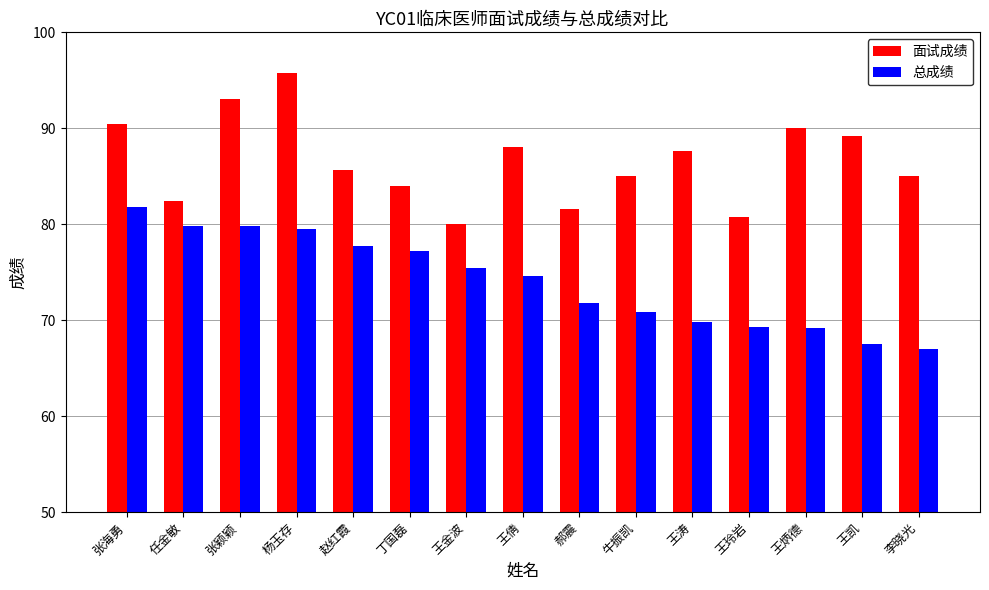

True or false: 总成绩 has a value of 77.8 at 赵红霞.

True